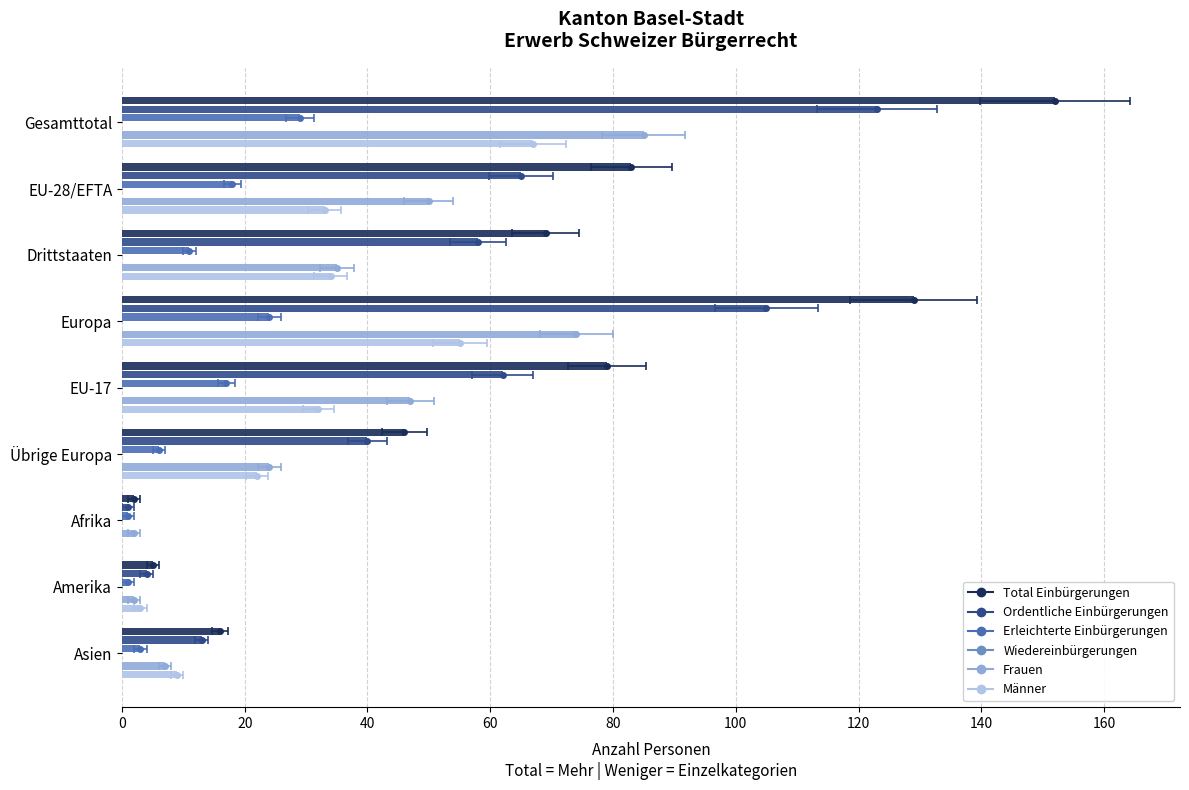

How many series are shown in this chart?

6